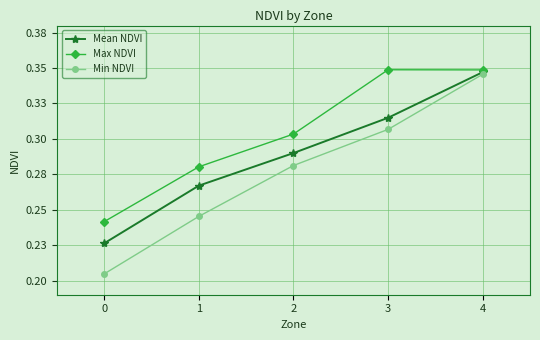

What is the smallest value displayed?

0.2